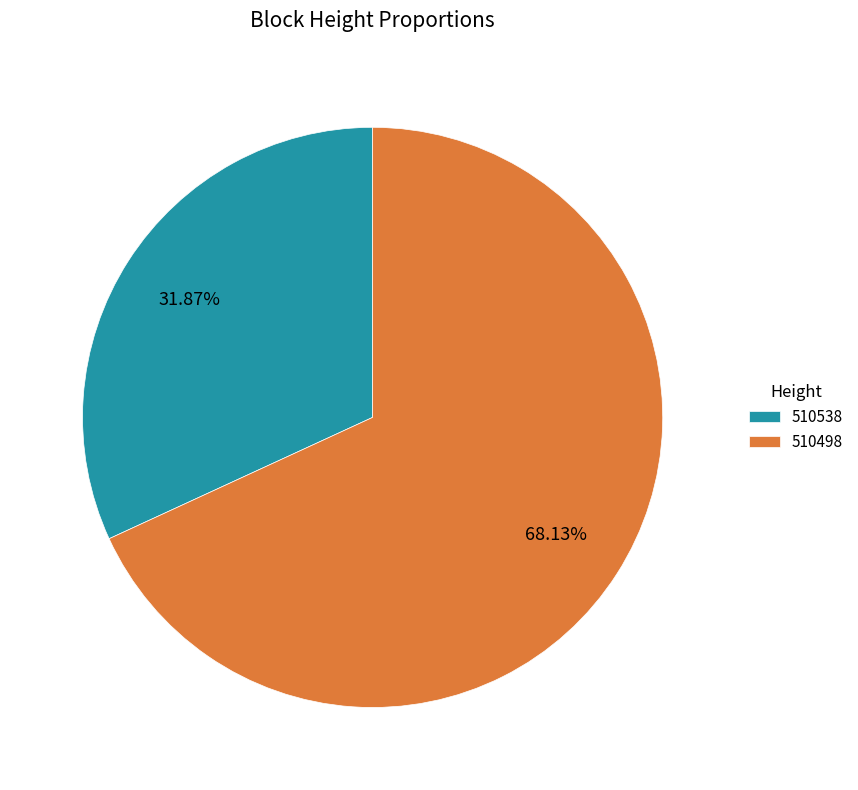

What percentage is the 510498 slice, to the nearest percent?

68%